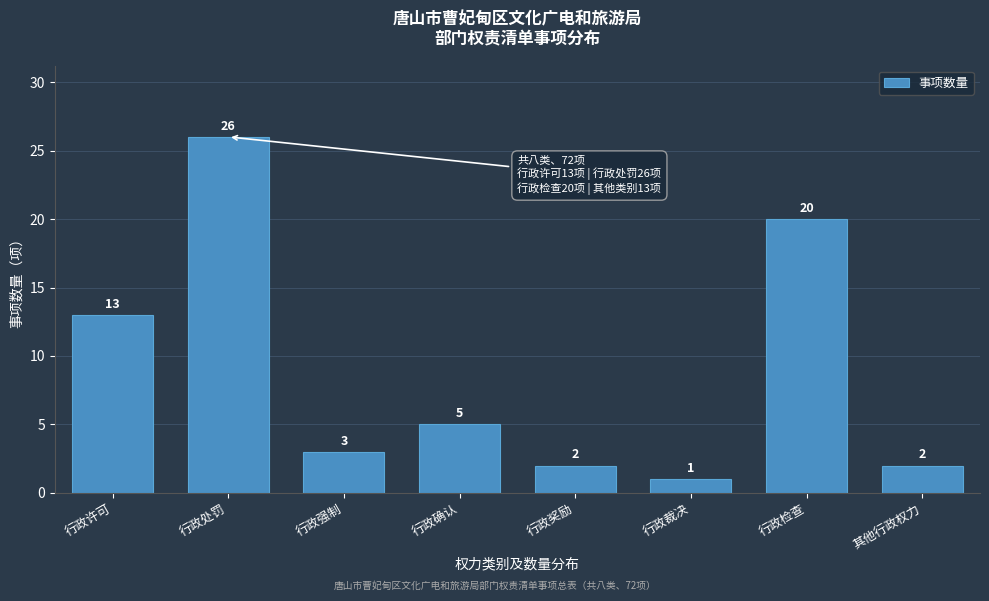

Reading left to right, extract all data points from this chart.

行政许可=13	行政处罚=26	行政强制=3	行政确认=5	行政奖励=2	行政裁决=1	行政检查=20	其他行政权力=2